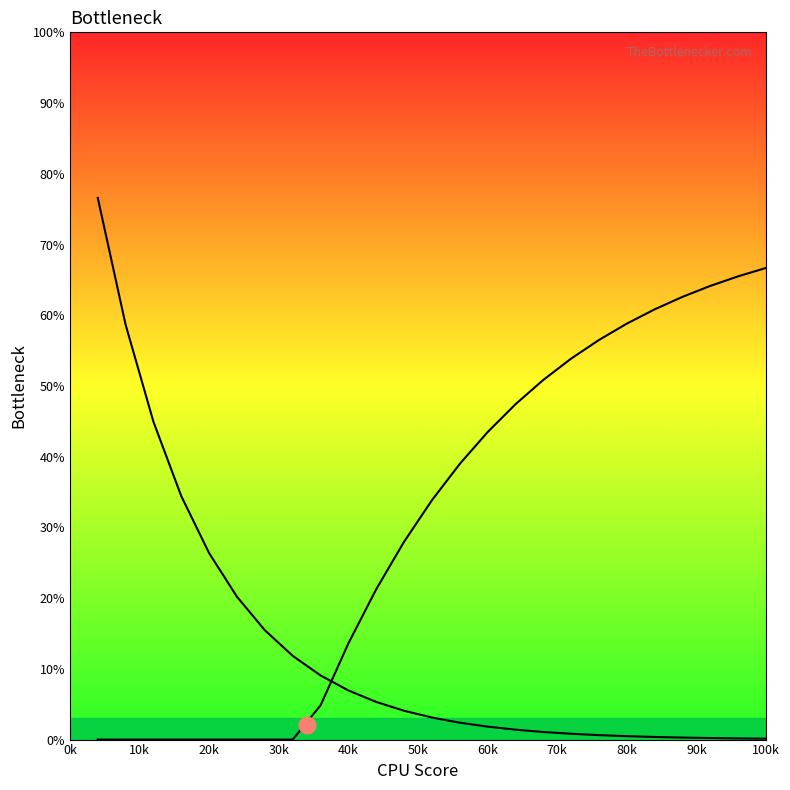

Reading right to left, transcribe all the data shown in this chart.

Left Bottleneck: 0.1	0.2	0.2	0.3	0.4	0.5	0.6	0.8	1.1	1.4	1.8	2.4	3.1	4.1	5.3	6.9	9.1	11.8	15.5	20.2	26.4	34.4	44.9	58.7	76.6
Right Bottleneck: 66.7	65.5	64.2	62.6	60.8	58.8	56.5	53.9	50.9	47.4	43.5	39.0	33.8	28.0	21.3	13.6	4.8	0.0	0.0	0.0	0.0	0.0	0.0	0.0	0.0